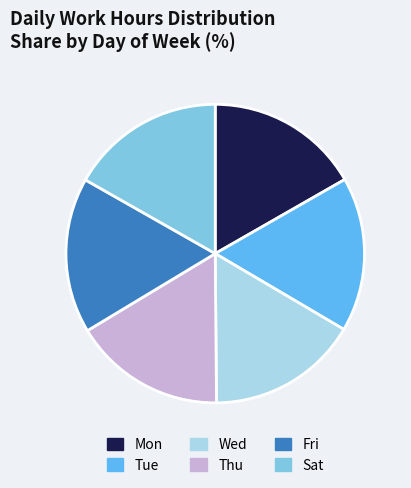

Approximately how many times larger is the value at Wed compared to Fri?

1.0